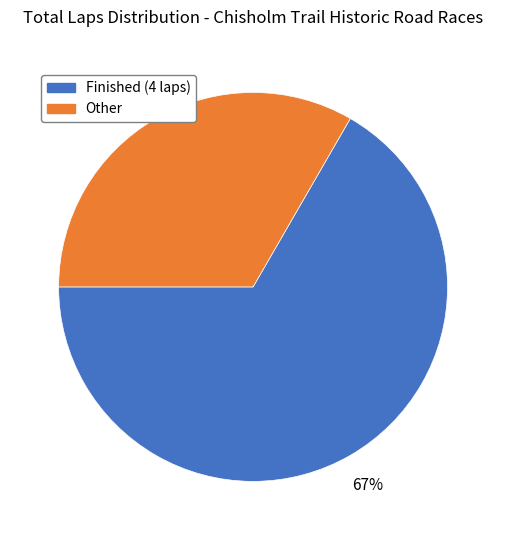

Is there a majority slice in this chart?

Yes